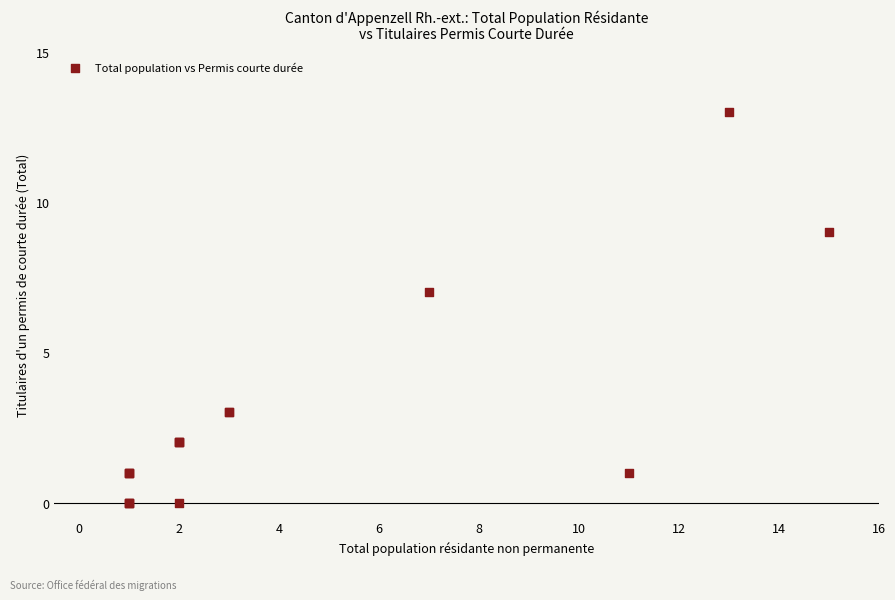

What Y value in the scatter plot is closest to 6?

7